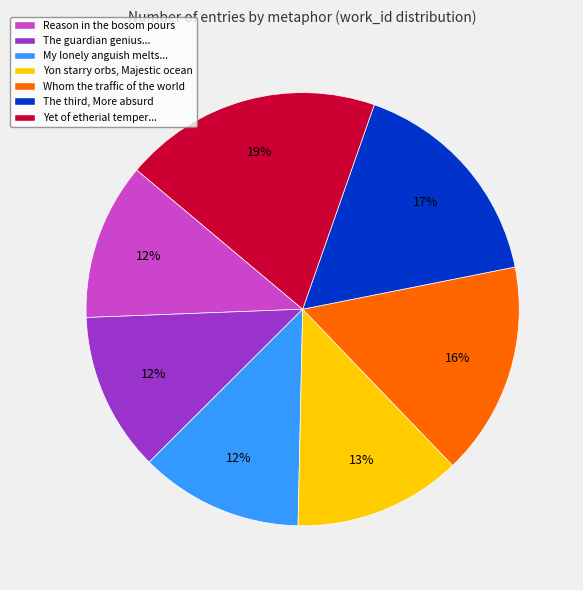

True or false: Whom the traffic of the world accounts for 16% of the total.

True